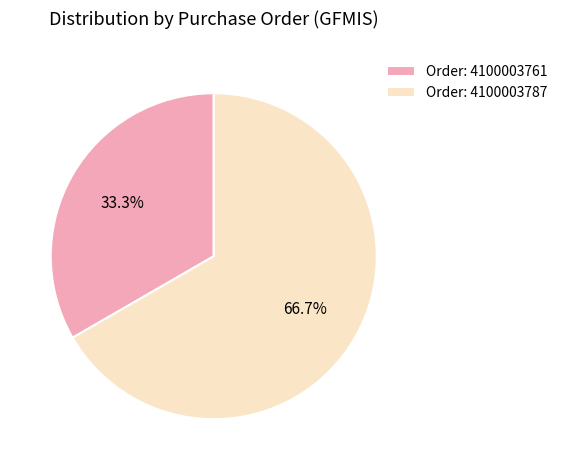

Which category accounts for the majority?

Order: 4100003787